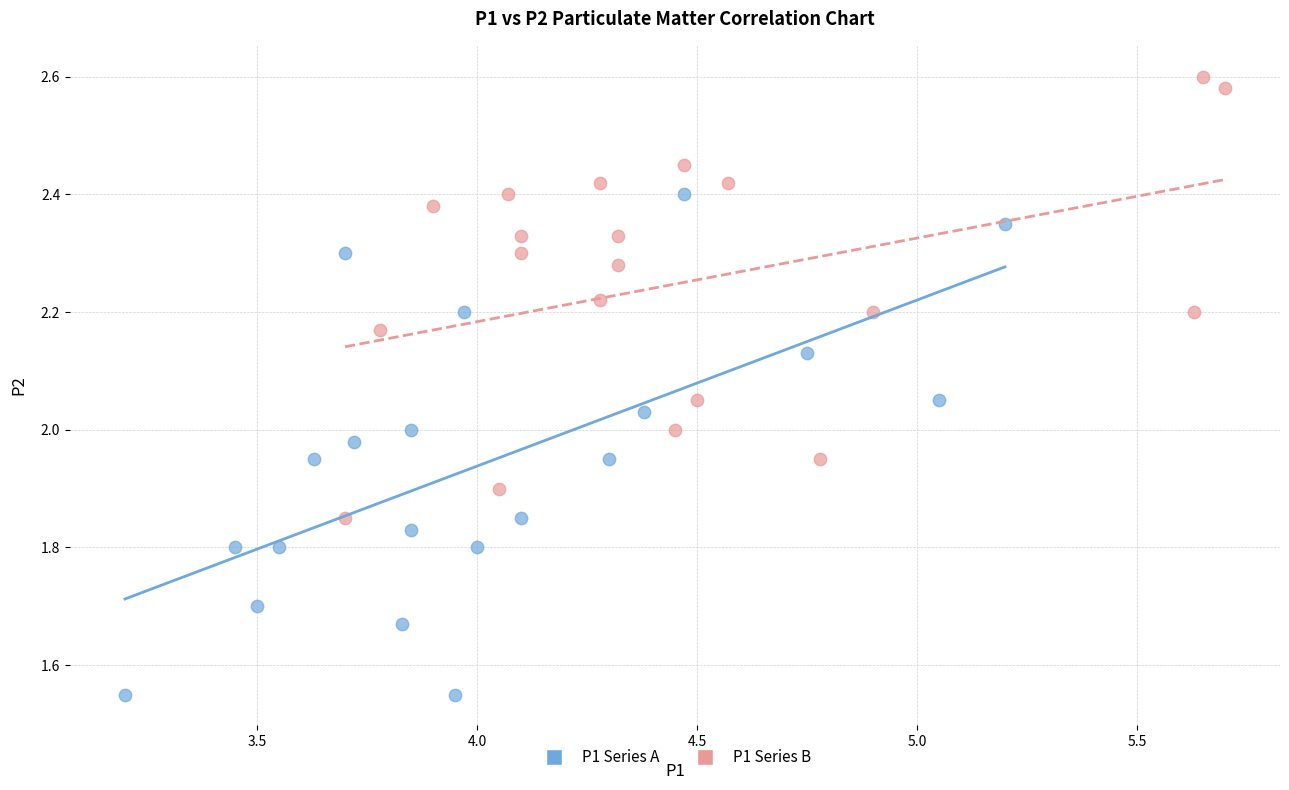

Which series has the widest spread of Y values?

P1 Series A